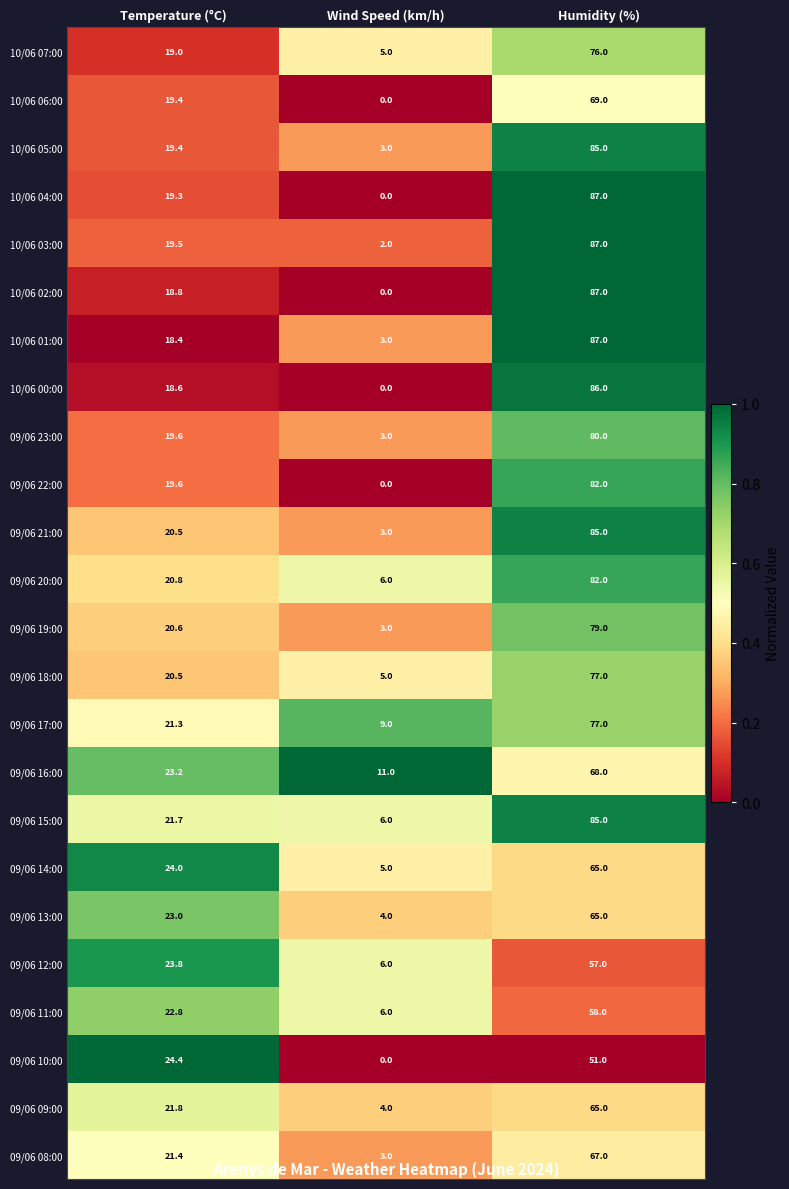

What is the total value across all series at Humidity (%)?

1807.0